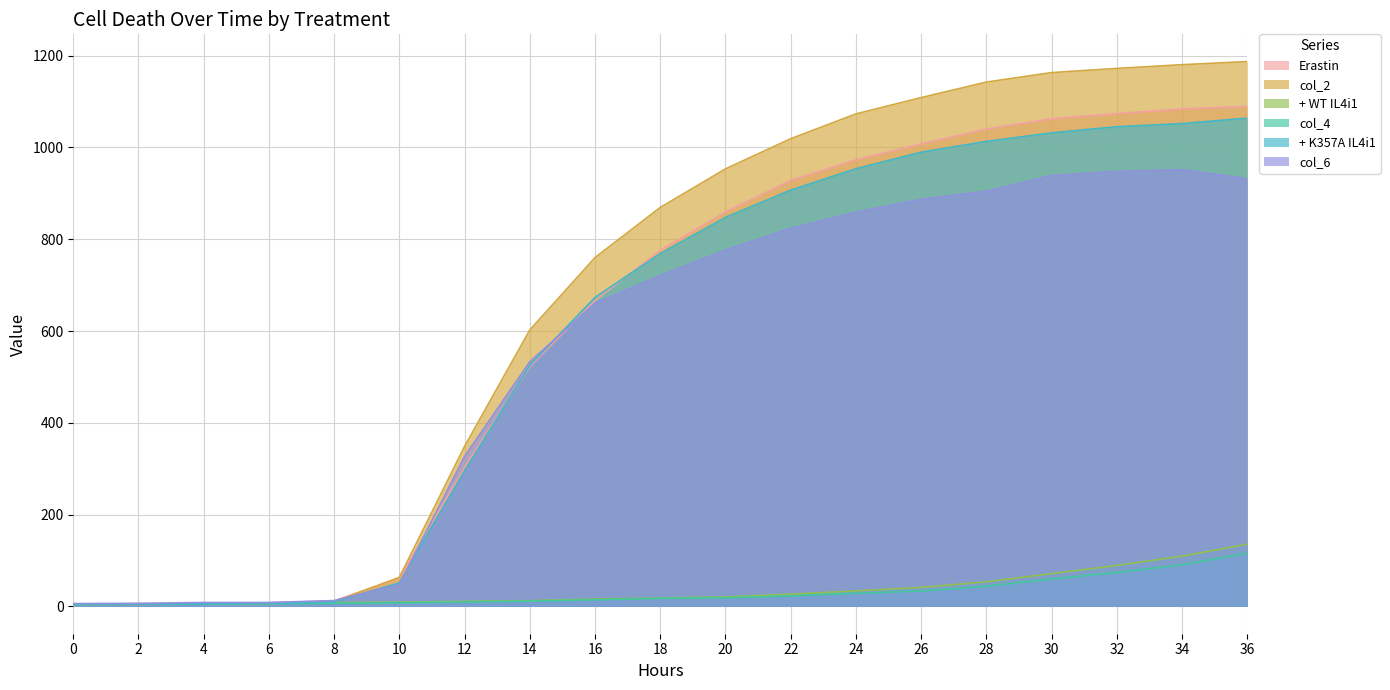

Reading left to right, extract all data points from this chart.

Erastin: 0=4.6	2=5.9	4=6.4	6=8.2	8=12.1	10=61.9	12=302.9	14=522.4	16=666.4	18=776.1	20=859.4	22=928.0	24=973.1	26=1007.4	28=1040.1	30=1062.3	32=1073.7	34=1083.7	36=1089.6
col_2: 0=4.7	2=4.6	4=5.3	6=6.6	8=10.3	10=63.6	12=349.0	14=602.3	16=760.1	18=869.2	20=953.2	22=1019.0	24=1073.0	26=1108.6	28=1142.3	30=1163.0	32=1172.1	34=1180.2	36=1187.0
+ WT IL4i1: 0=4.6	2=5.9	4=6.1	6=7.0	8=8.3	10=9.3	12=11.1	14=12.6	16=16.1	18=18.3	20=20.8	22=26.8	24=34.0	26=41.4	28=53.8	30=71.4	32=89.4	34=109.6	36=135.7
col_4: 0=4.2	2=5.0	4=5.0	6=6.0	8=7.0	10=8.0	12=9.7	14=11.8	16=14.6	18=17.7	20=18.9	22=23.0	24=28.8	26=33.8	28=44.1	30=59.9	32=74.1	34=90.8	36=116.2
+ K357A IL4i1: 0=4.4	2=5.1	4=5.9	6=7.2	8=10.1	10=51.4	12=295.6	14=525.3	16=673.2	18=768.7	20=847.6	22=907.0	24=953.6	26=989.6	28=1013.1	30=1031.7	32=1045.1	34=1051.9	36=1063.8
col_6: 0=6.3	2=6.9	4=8.7	6=8.7	8=12.9	10=48.0	12=326.9	14=533.2	16=660.7	18=720.8	20=776.2	22=823.7	24=859.0	26=887.0	28=904.4	30=938.8	32=947.6	34=951.6	36=931.7